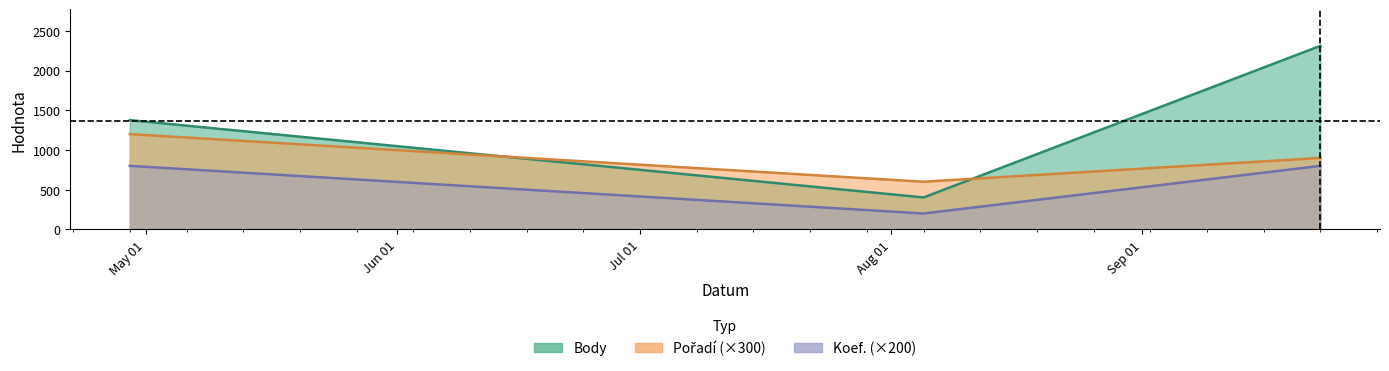

Which has a higher value, 2023-04-29 or 2023-08-05?

2023-04-29